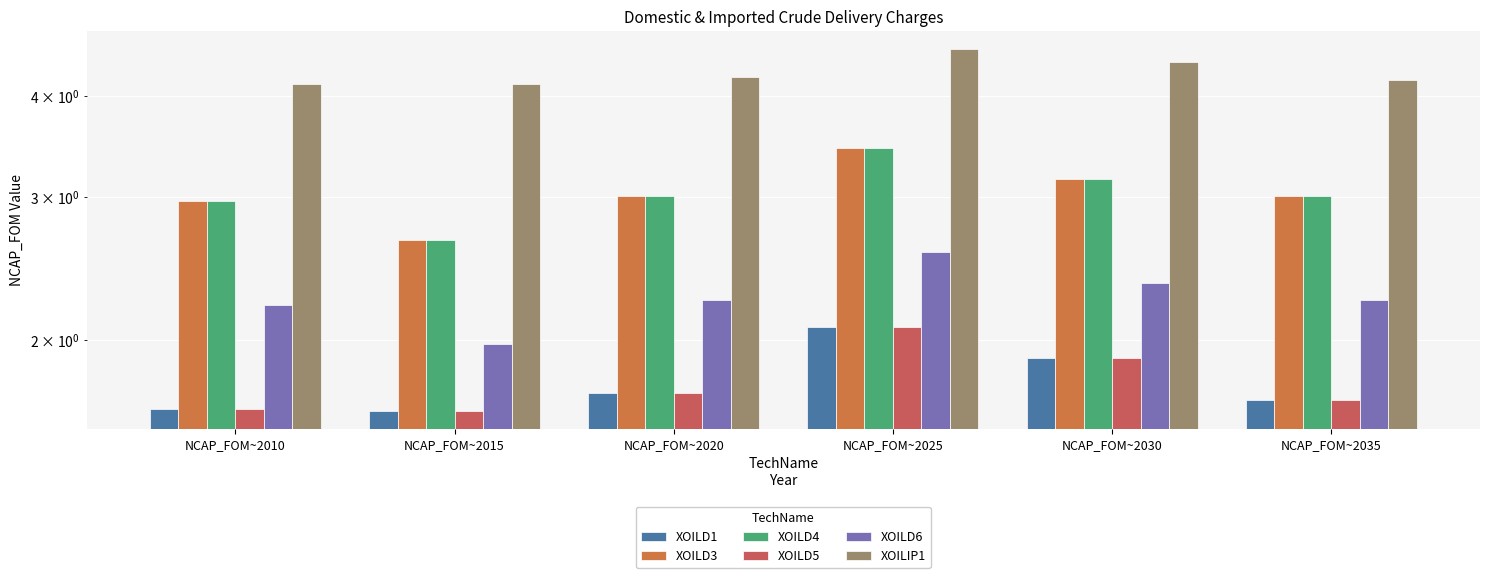

Which has a higher value, NCAP_FOM~2035 or NCAP_FOM~2025?

NCAP_FOM~2025